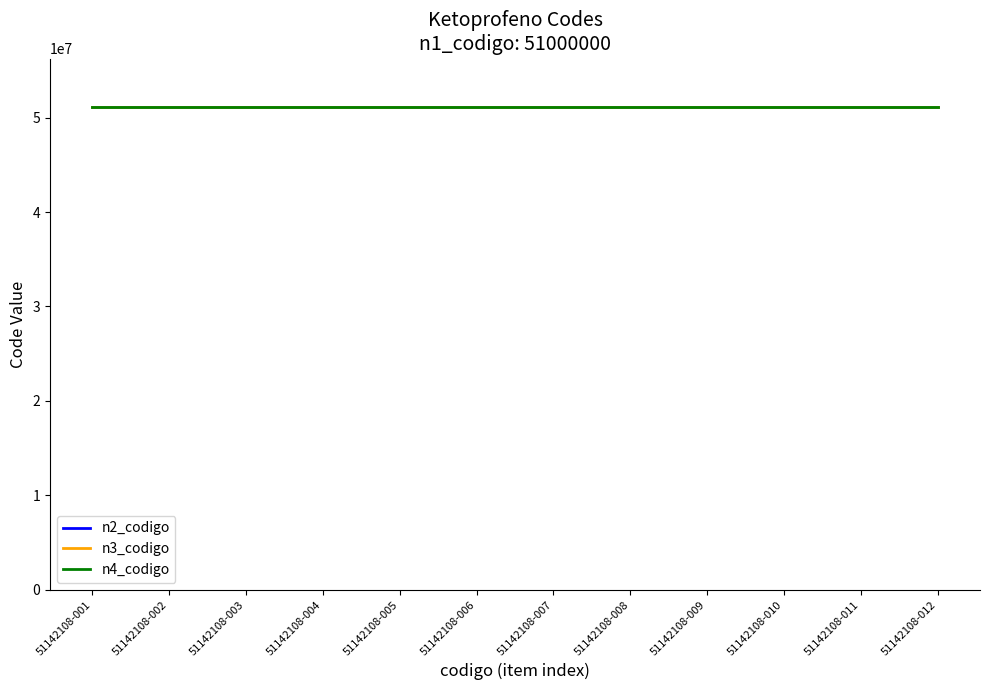

True or false: n2_codigo and n4_codigo cross at least once.

False